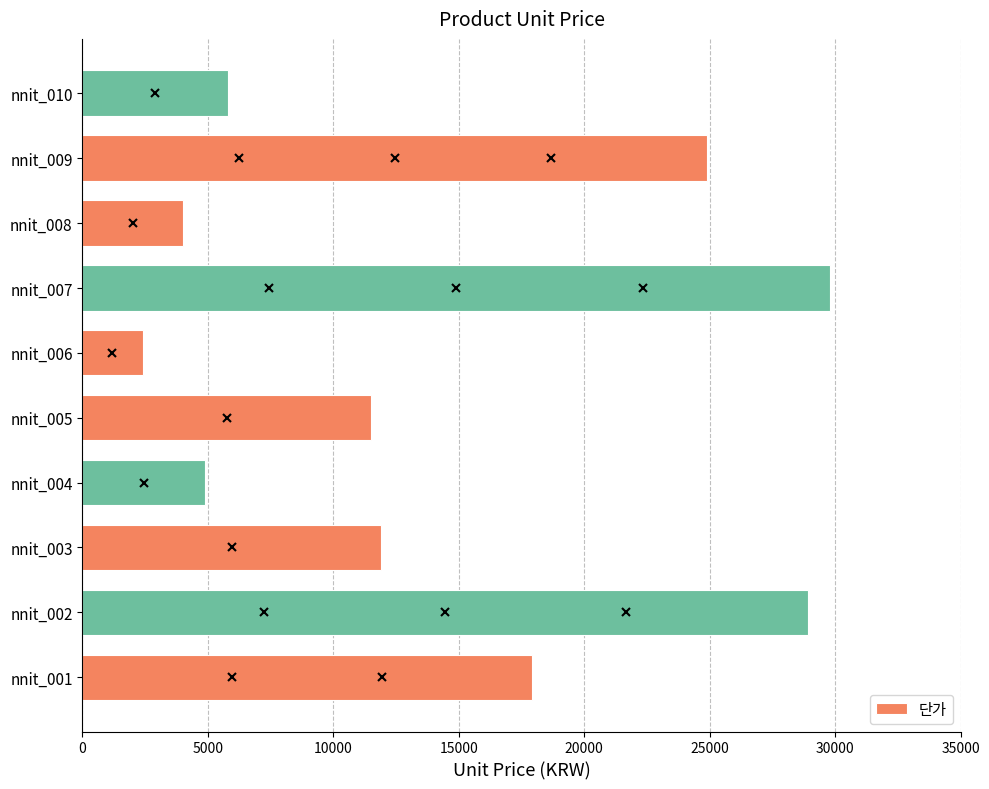

List the labels in order of value, largest first.

nnit_007, nnit_002, nnit_009, nnit_001, nnit_003, nnit_005, nnit_010, nnit_004, nnit_008, nnit_006